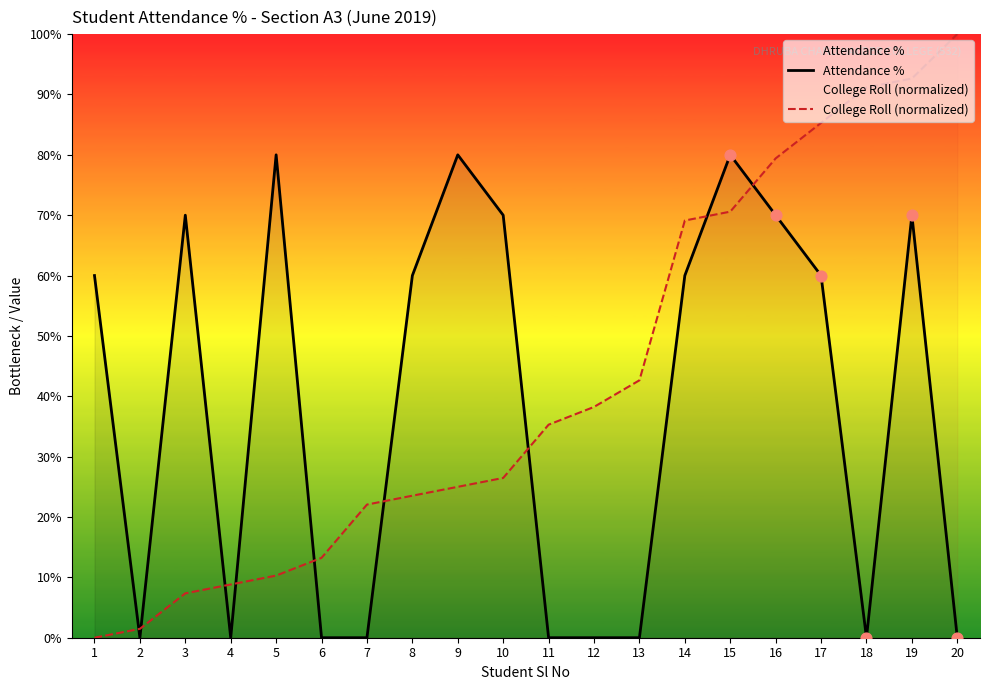

Which series reaches the minimum Y coordinate?

Attendance %